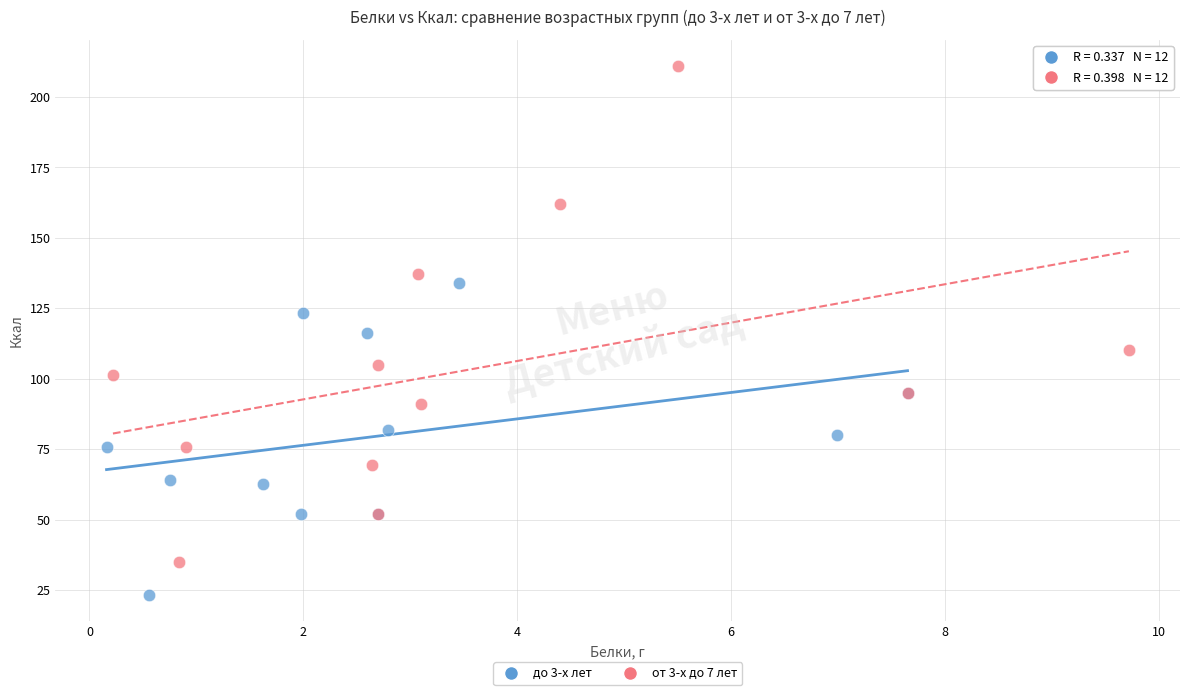

Which series reaches the maximum Y coordinate?

от 3-х до 7 лет